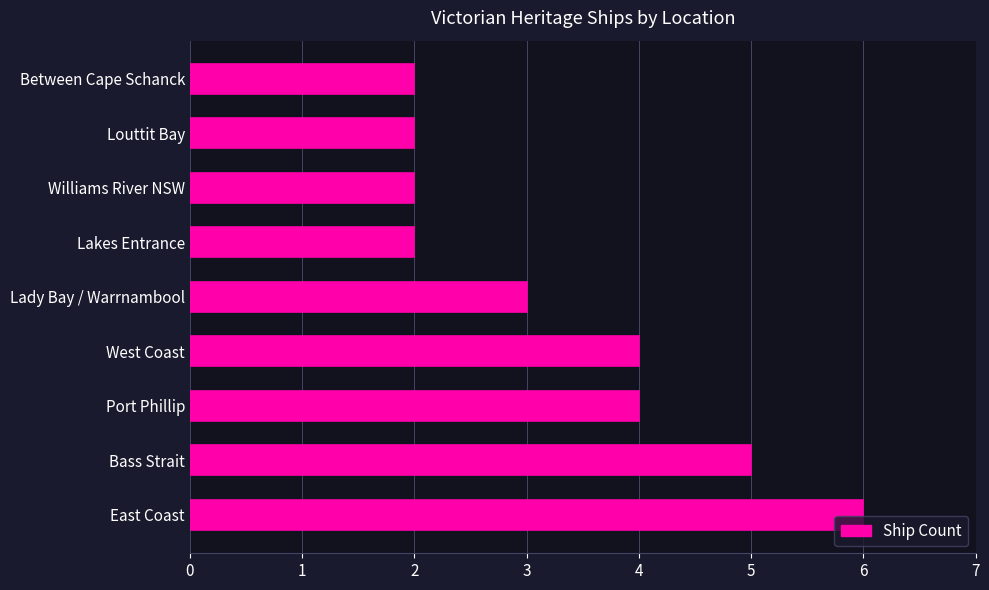

What is the approximate value at Bass Strait?

5